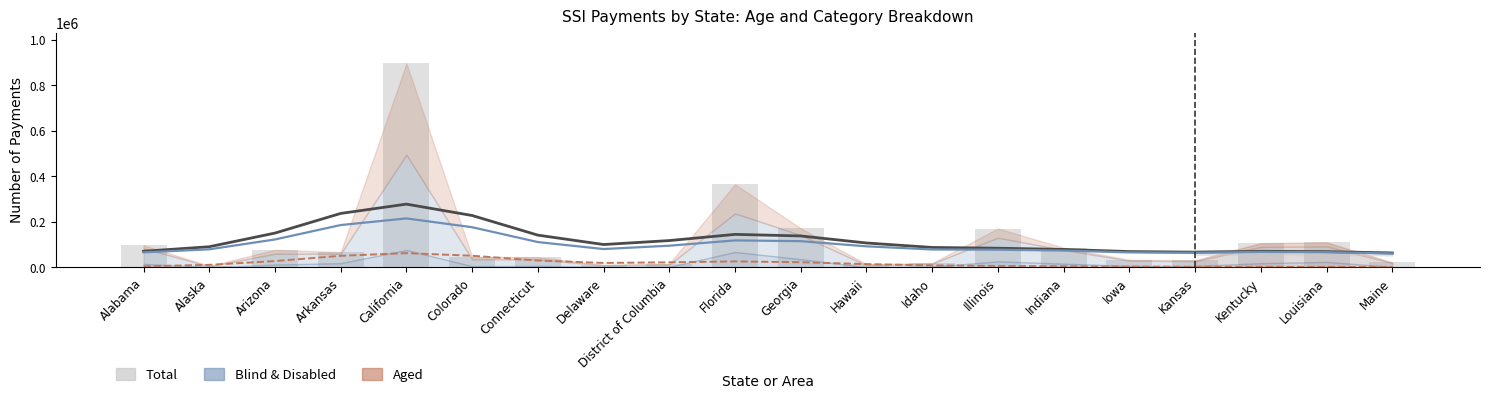

What is the sum of the Total values at Maine and Arizona?

100302.0